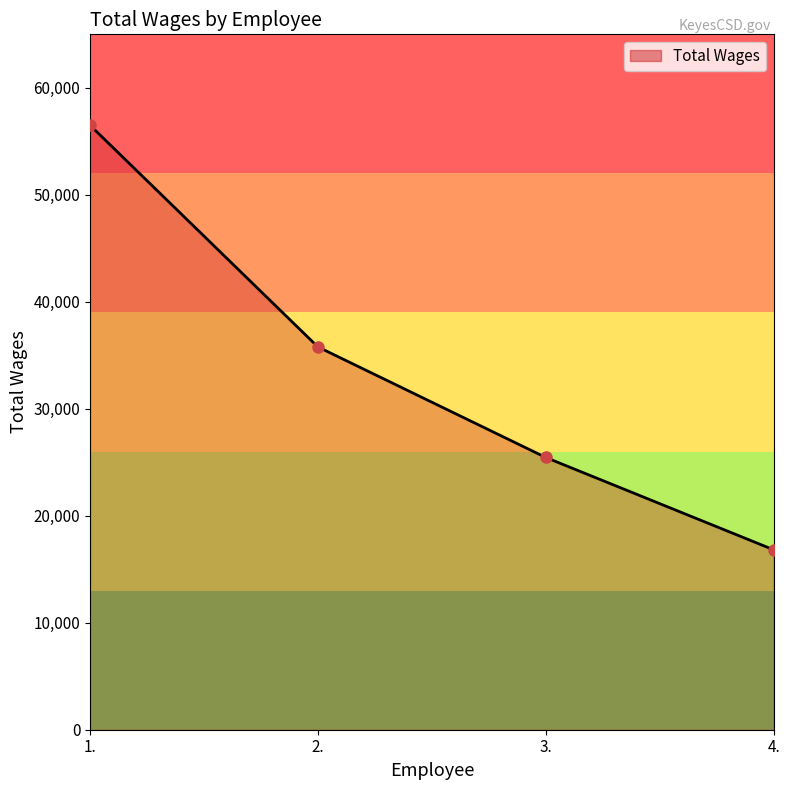

What is the label of the 2nd point from the right?

3.